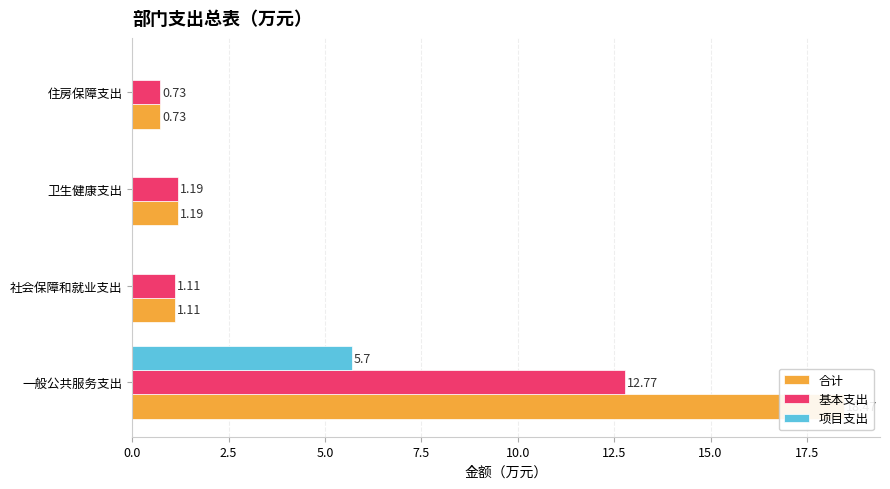

Reading right to left, transcribe all the data shown in this chart.

合计: 7.5=0.7	5.0=1.2	2.5=1.1	0.0=18.5
基本支出: 7.5=0.7	5.0=1.2	2.5=1.1	0.0=12.8
项目支出: 7.5=0.0	5.0=0.0	2.5=0.0	0.0=5.7